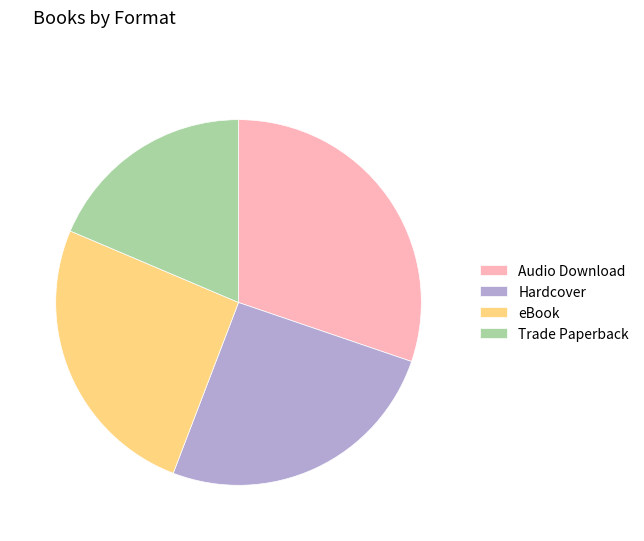

What is the smallest slice in the pie chart?

Trade Paperback